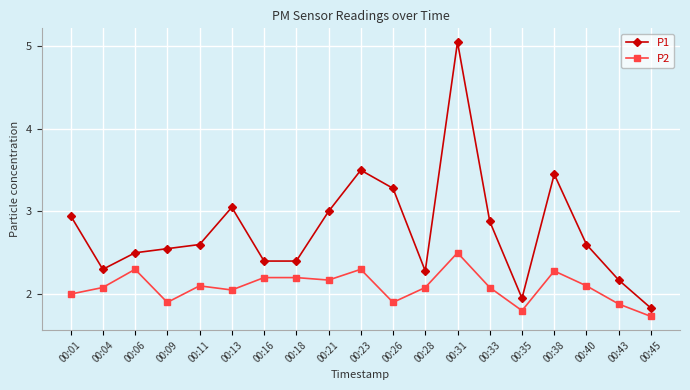

Which series changed the most between 00:16 and 00:26?

P1